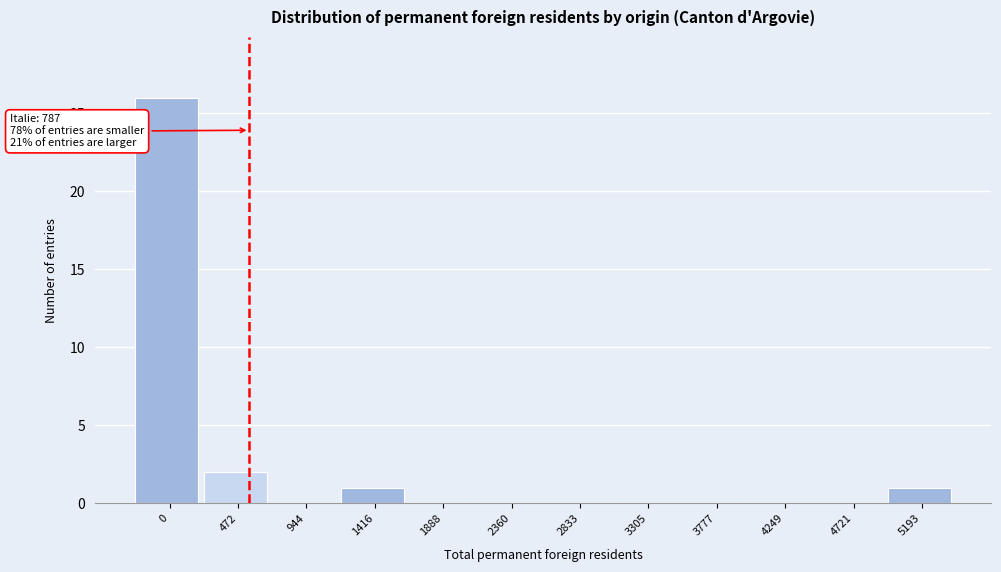

Reading left to right, extract all data points from this chart.

0=26	472=2	944=0	1416=1	1888=0	2360=0	2833=0	3305=0	3777=0	4249=0	4721=0	5193=1